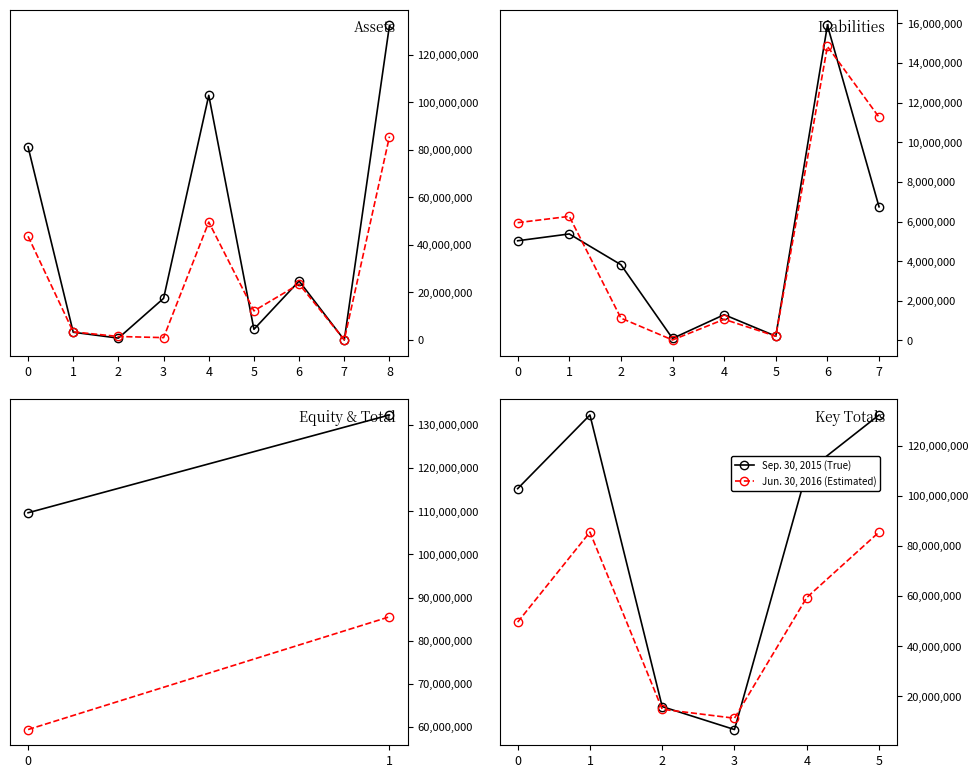

Which series ends up on top after the final intersection of Sep. 30, 2015 and Jun. 30, 2016?

Sep. 30, 2015